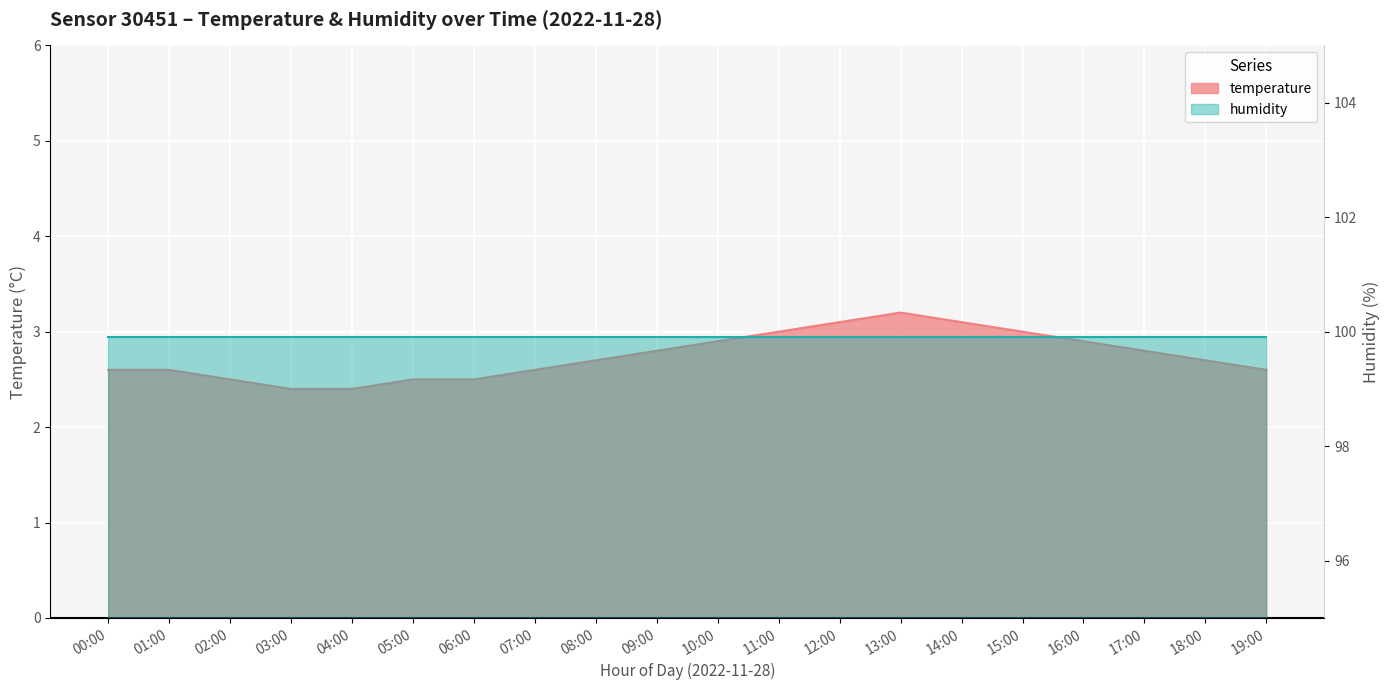

Where is the first local maximum?

13:00